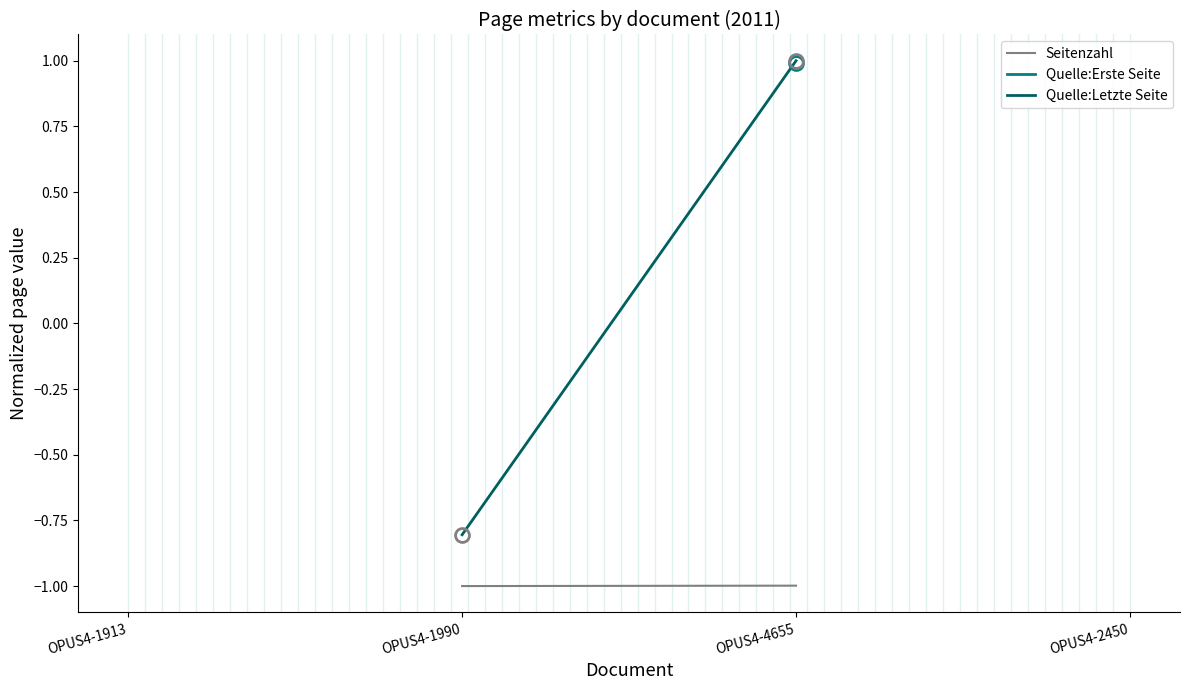

What is the maximum value shown in the chart?

1.0